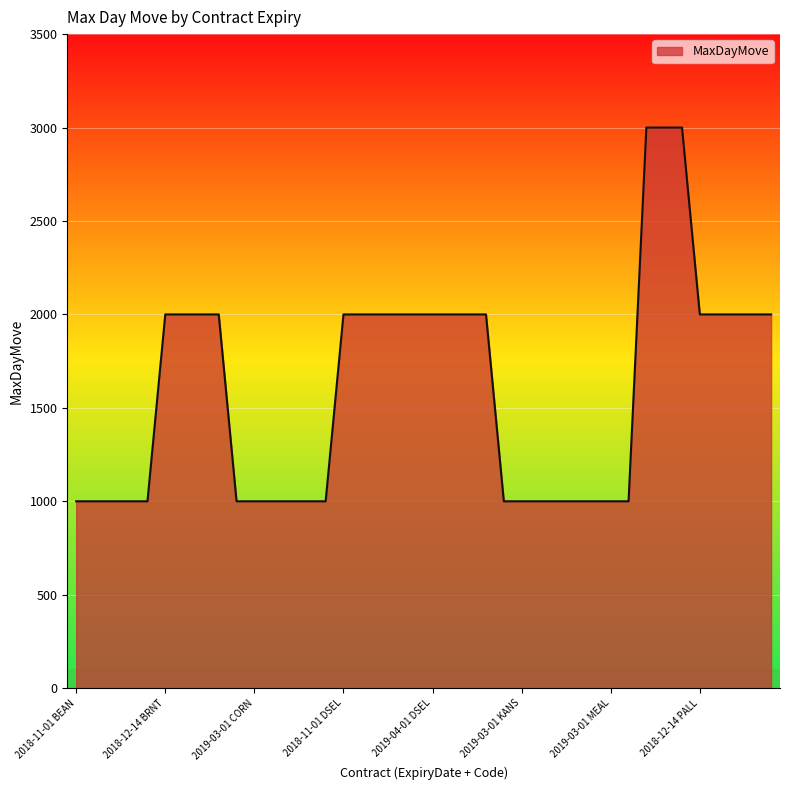

What is the maximum value shown in the chart?

3000